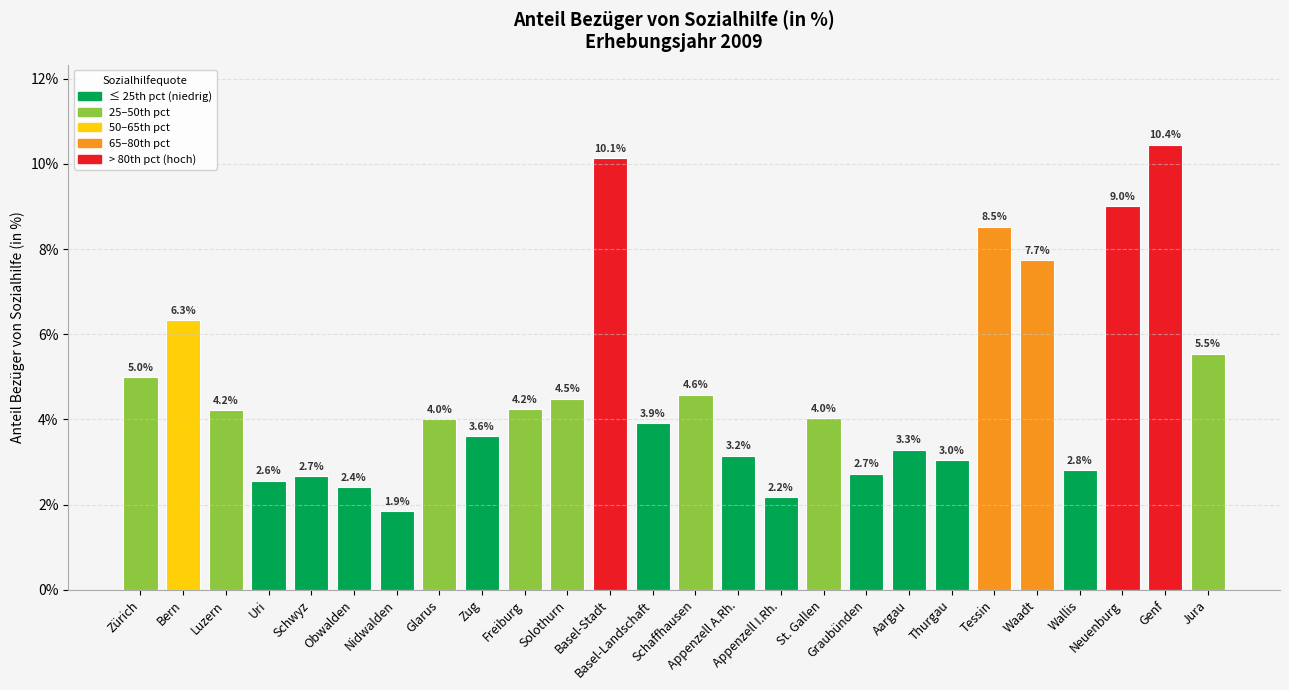

Which category has the highest value across all series?

Genf